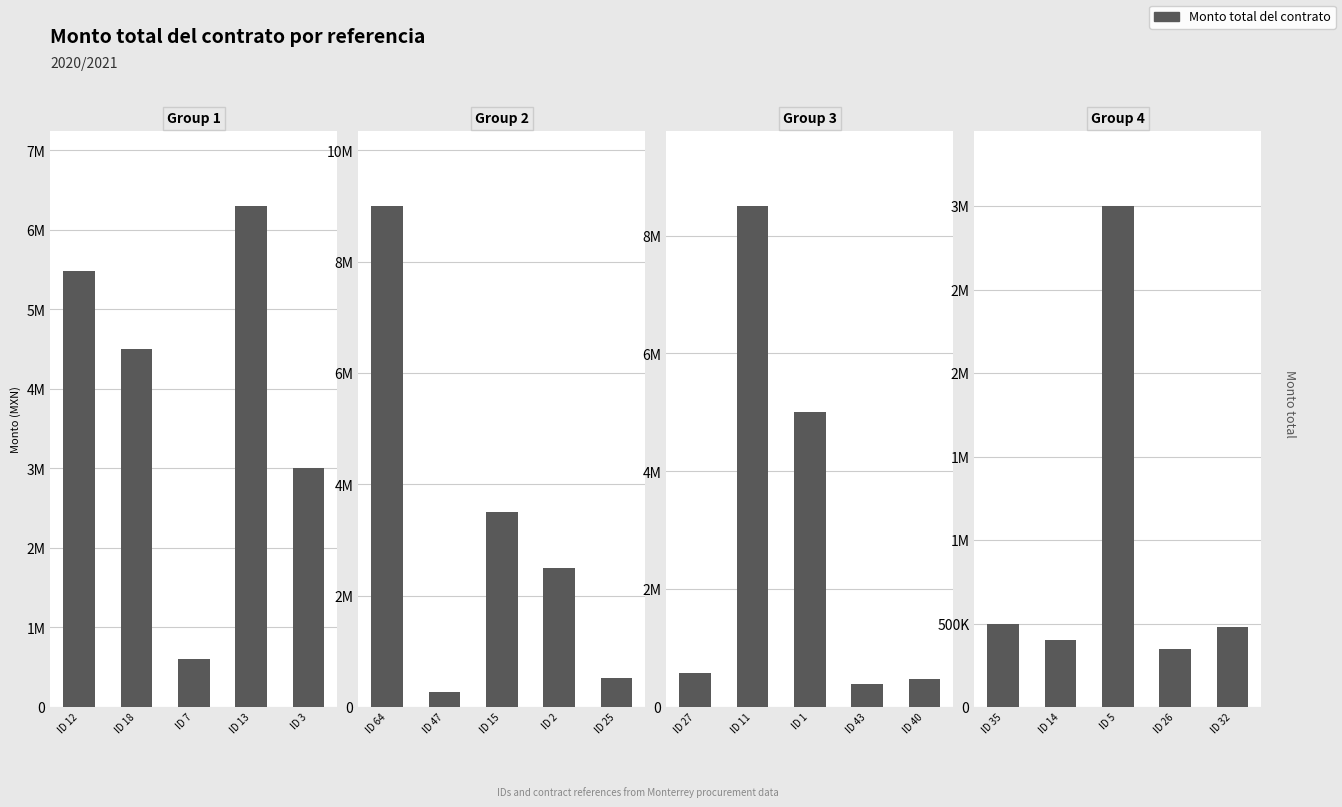

What is the highest value of the Group 2 series?

9000000